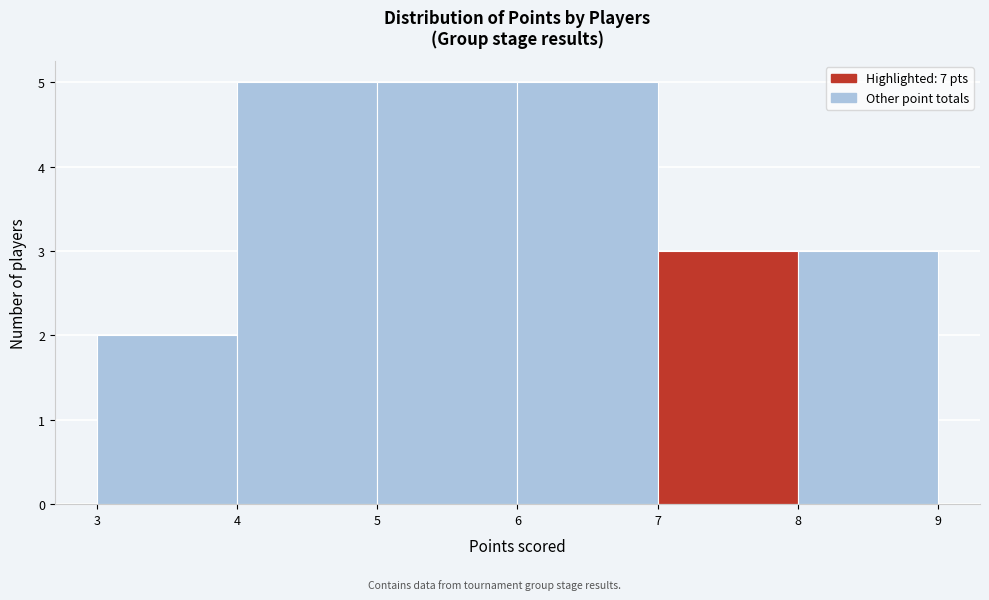

Reading left to right, transcribe this chart: for each bar, give the range it covers on the x-axis and its height. The values are not printed on the chart, so give them approximately, as read against the axis.

3 to 4: 2
4 to 5: 5
5 to 6: 5
6 to 7: 5
7 to 8: 3
8 to 9: 3